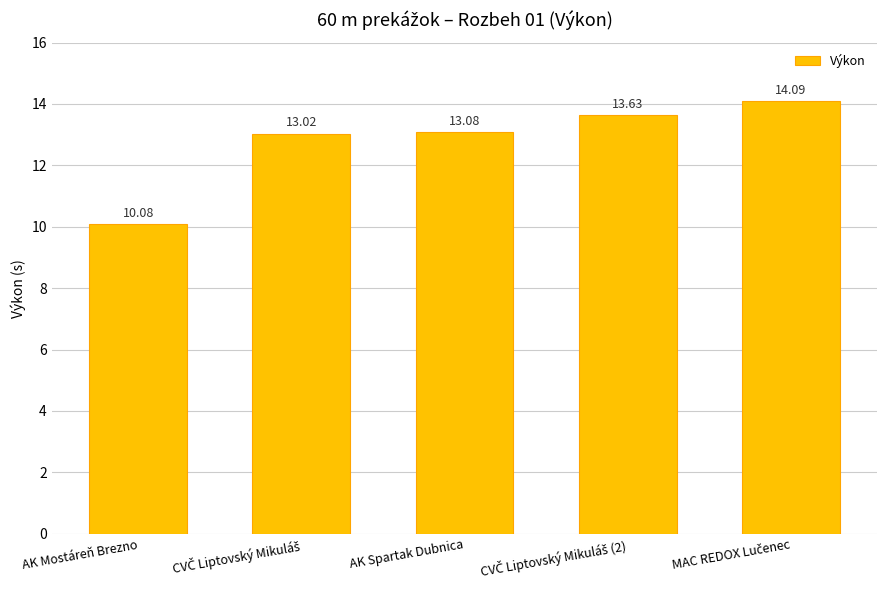

What is the label of the 5th bar from the right?

AK Mostáreň Brezno